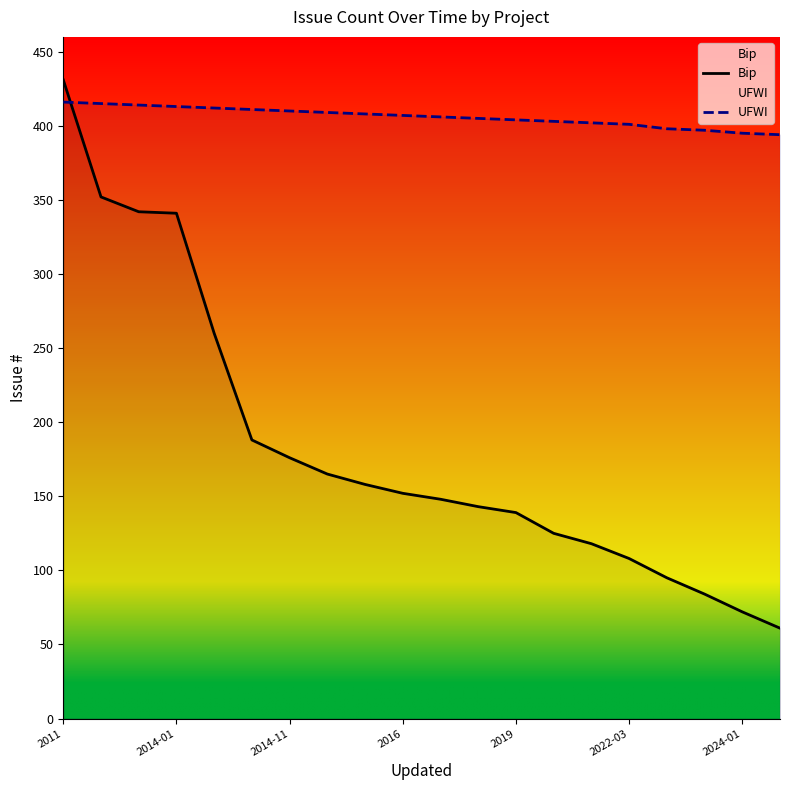

Which series has the largest total across all categories?

UFWI